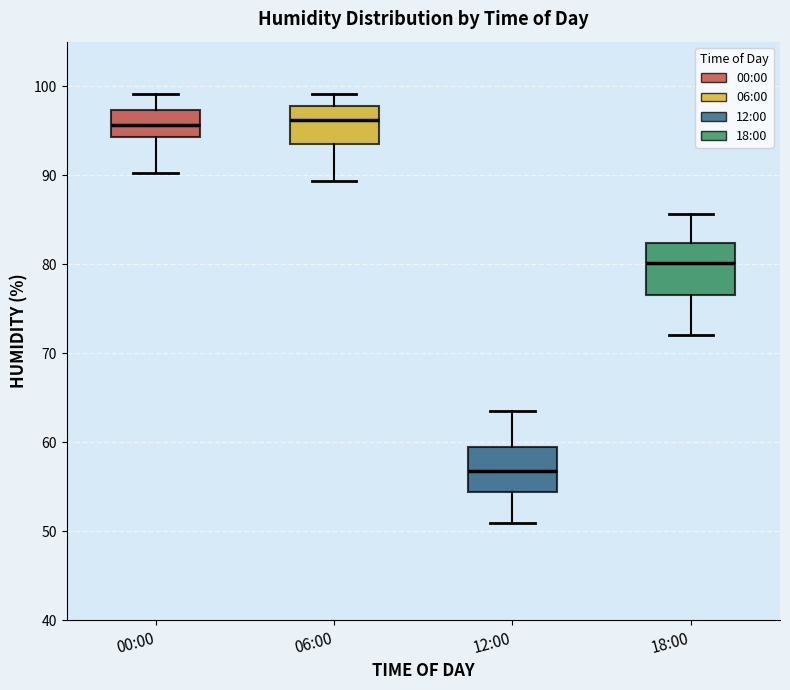

Reading left to right, transcribe this box plot: for each box, give where its median line is, the range the box spans, and where its two whiskers end, as read against the y-axis. The values are not printed on the chart, so give them approximately, as read against the axis.

00:00: median 96, box 94 to 97, whiskers 90 to 99
06:00: median 96, box 94 to 98, whiskers 89 to 99
12:00: median 57, box 54 to 60, whiskers 51 to 64
18:00: median 80, box 77 to 82, whiskers 72 to 86